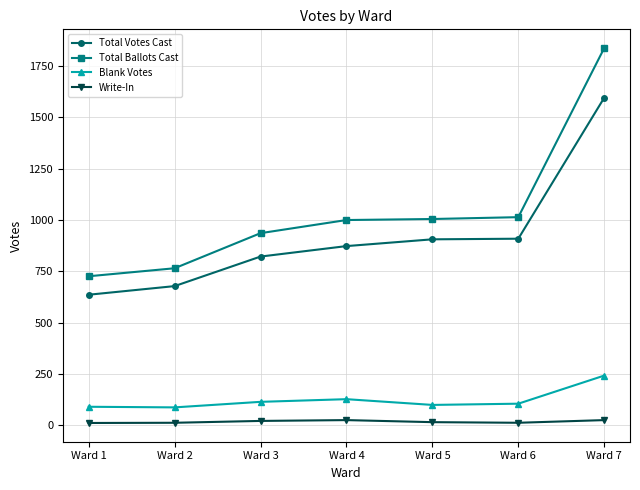

Which series changed the most between Ward 4 and Ward 7?

Total Ballots Cast